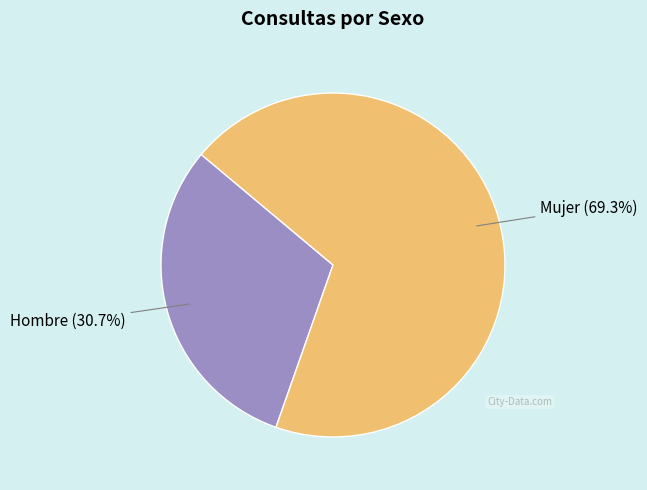

What is the total percentage of Hombre and Mujer?

100.0%